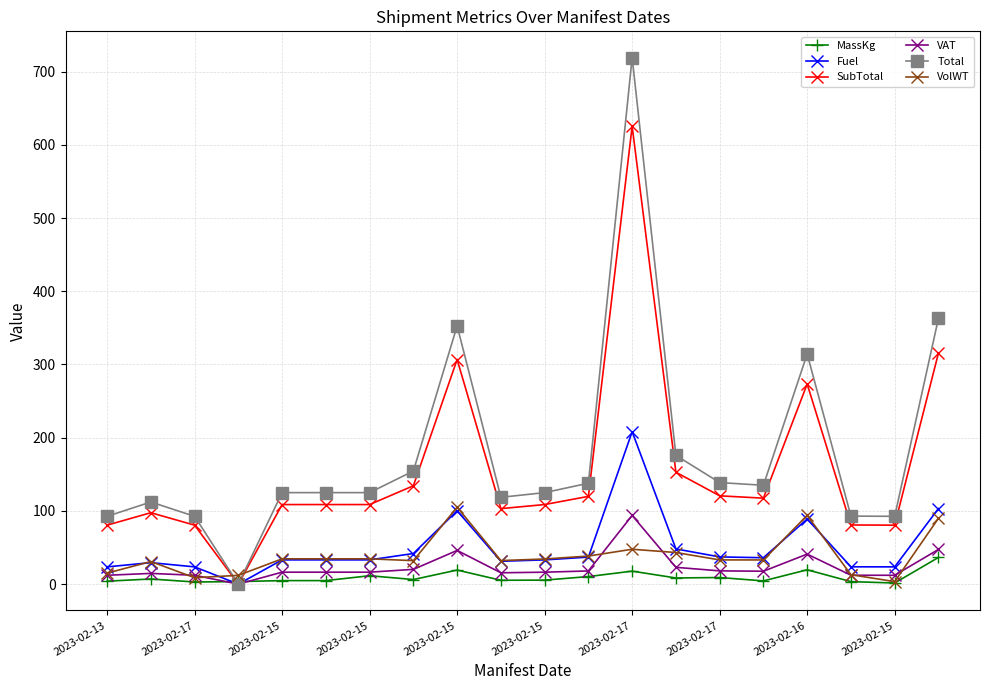

At how many categories does at least one series exceed 66?

19